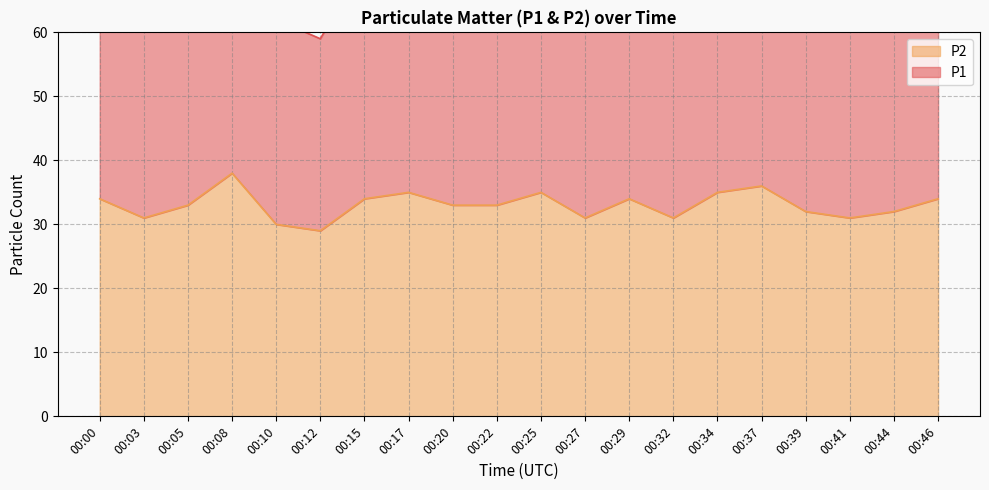

Reading left to right, transcribe all the data shown in this chart.

34	31	33	38	30	29	34	35	33	33	35	31	34	31	35	36	32	31	32	34